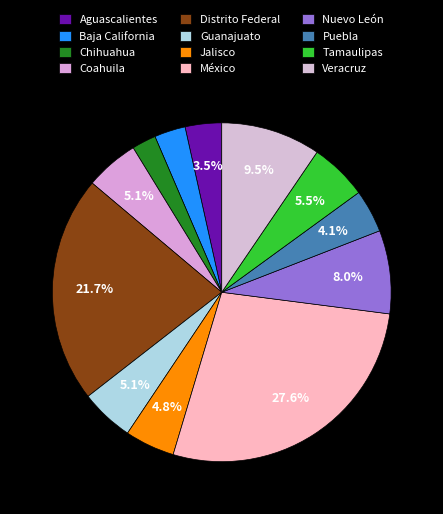

What percentage is the México slice, to the nearest percent?

28%